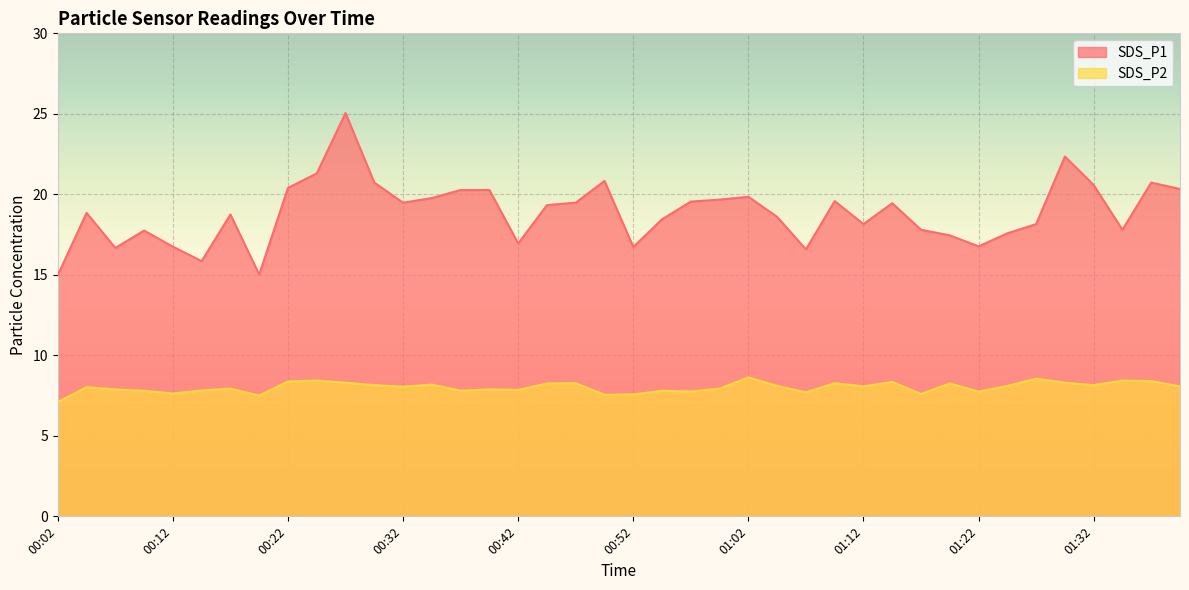

What is the label of the 35th point from the right?

00:14